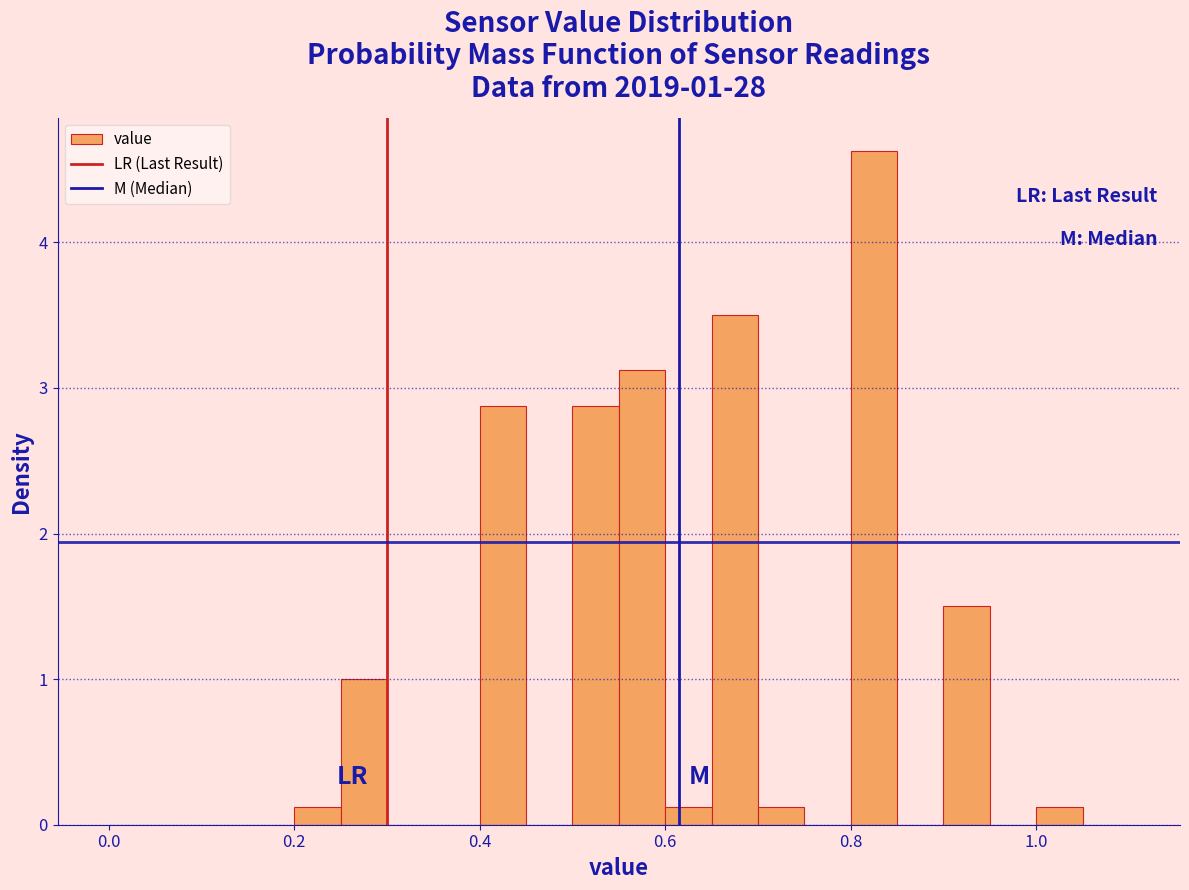

Read against the x-axis, roughly where is the centre of the tallest bar?

0.82